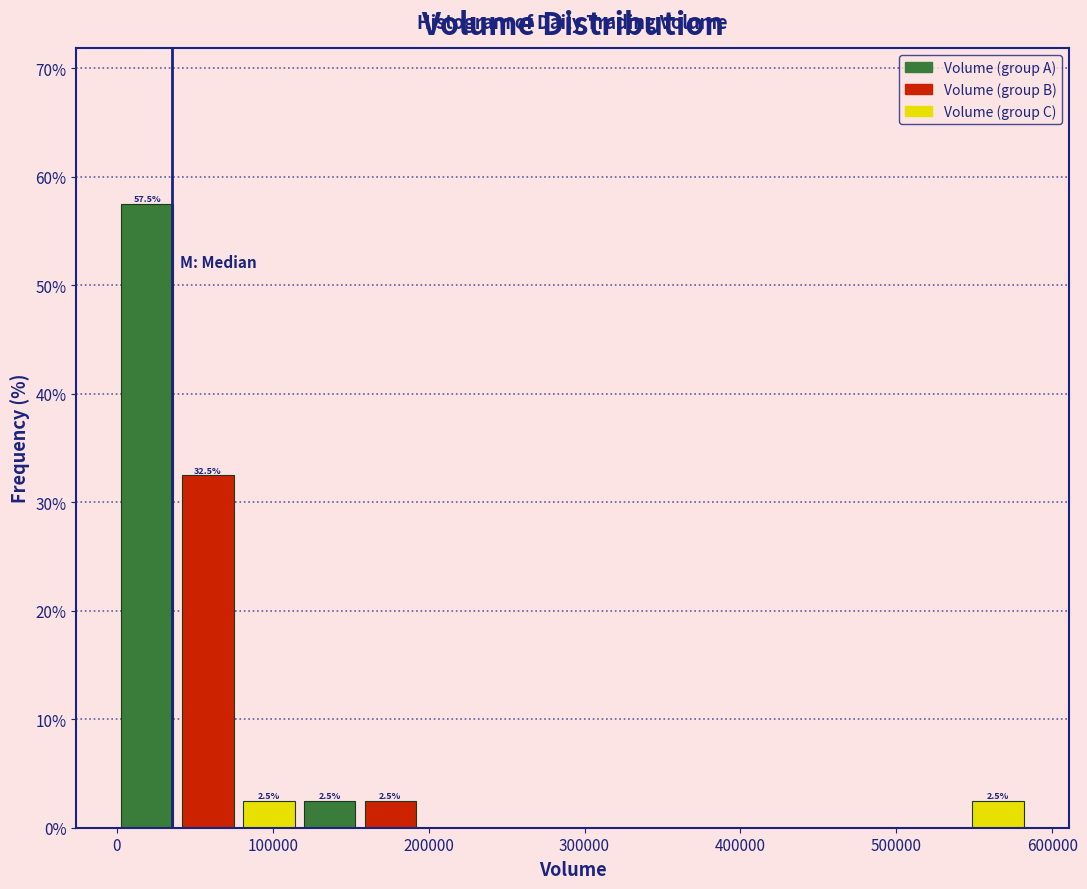

Read against the x-axis, roughly where is the centre of the tallest bar?

20000